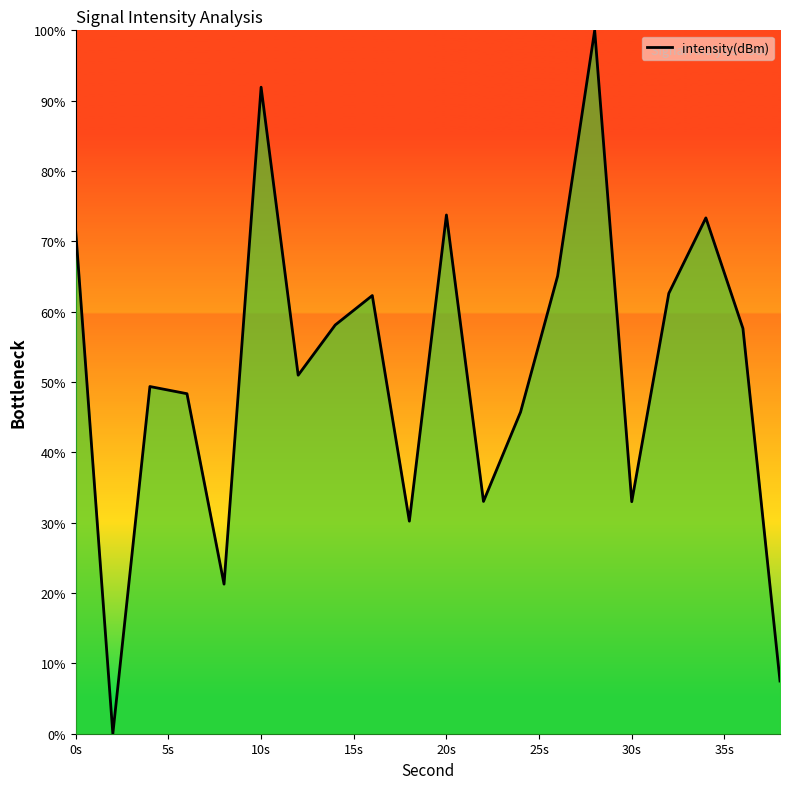

What is the greatest value displayed?

100.0